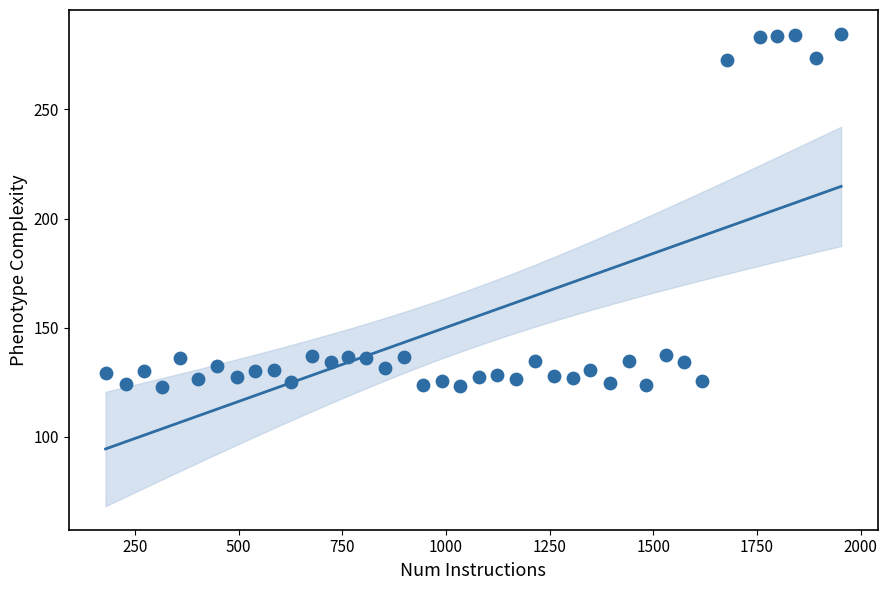

What is the range of X values (max minus min)?

1773.5